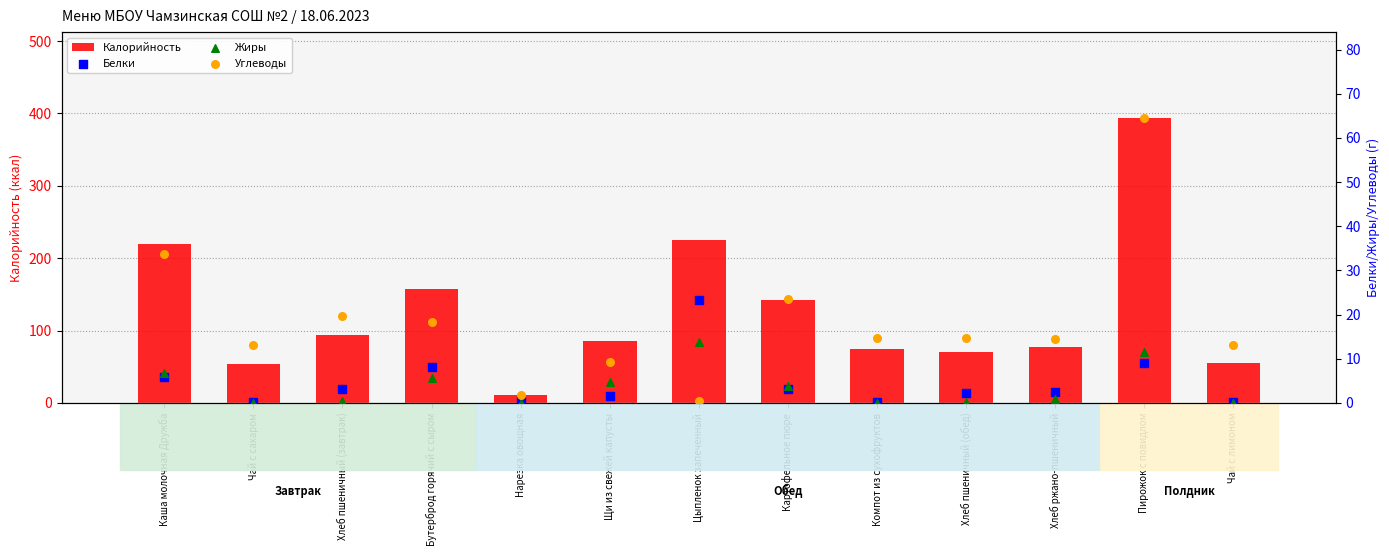

What is the total value across all series at Картофельное пюре?

172.1